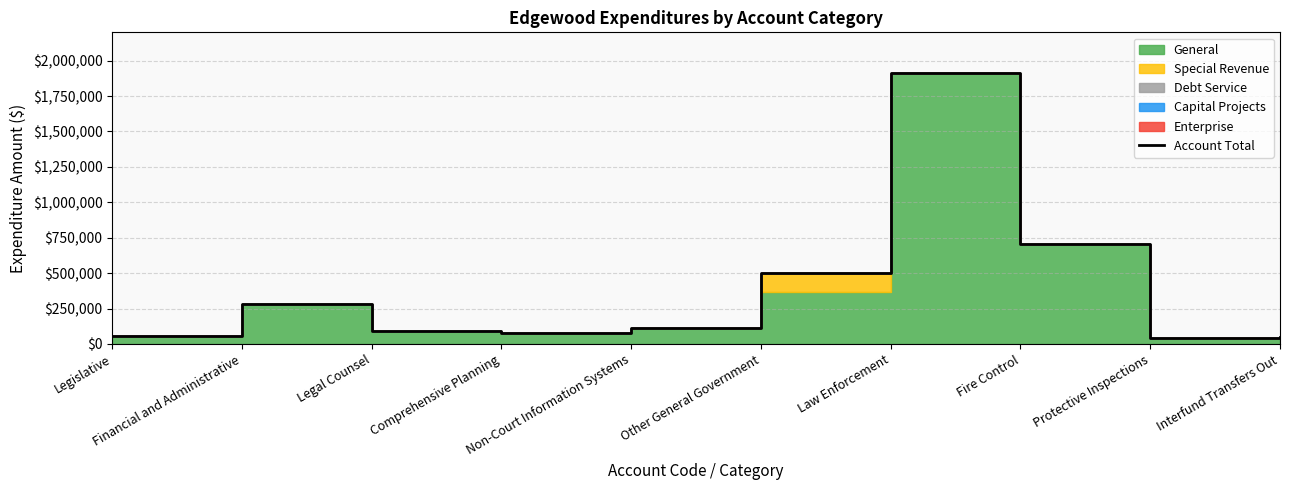

How many points are lower than both their immediate neighbors (excluding endpoints)?

2